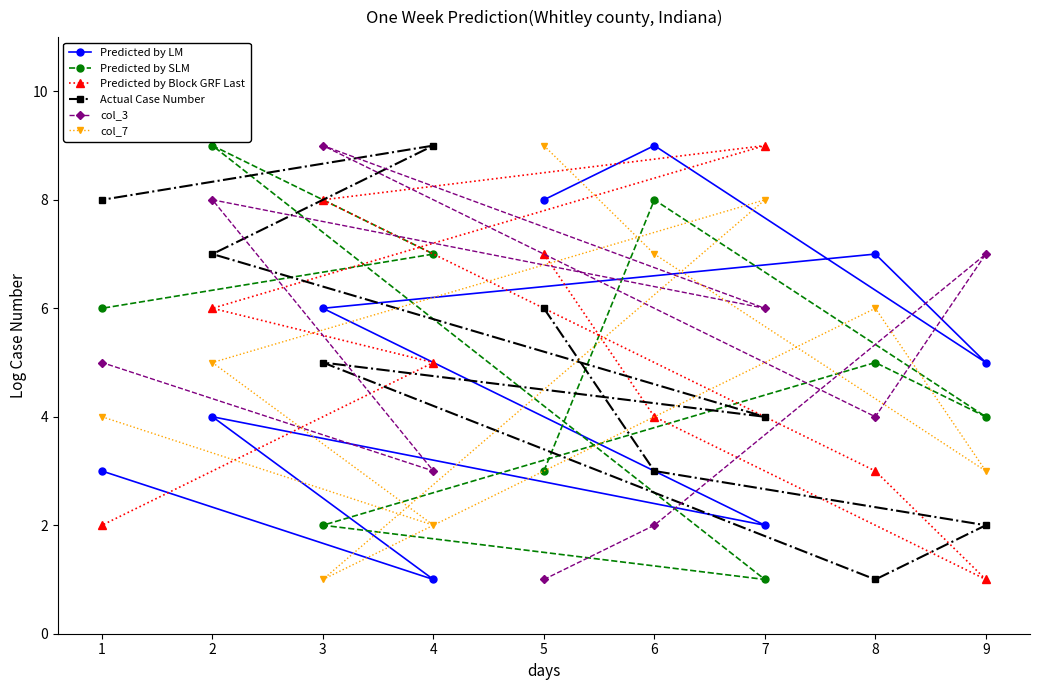

What value does the Predicted by Block GRF Last series have at 4?

5